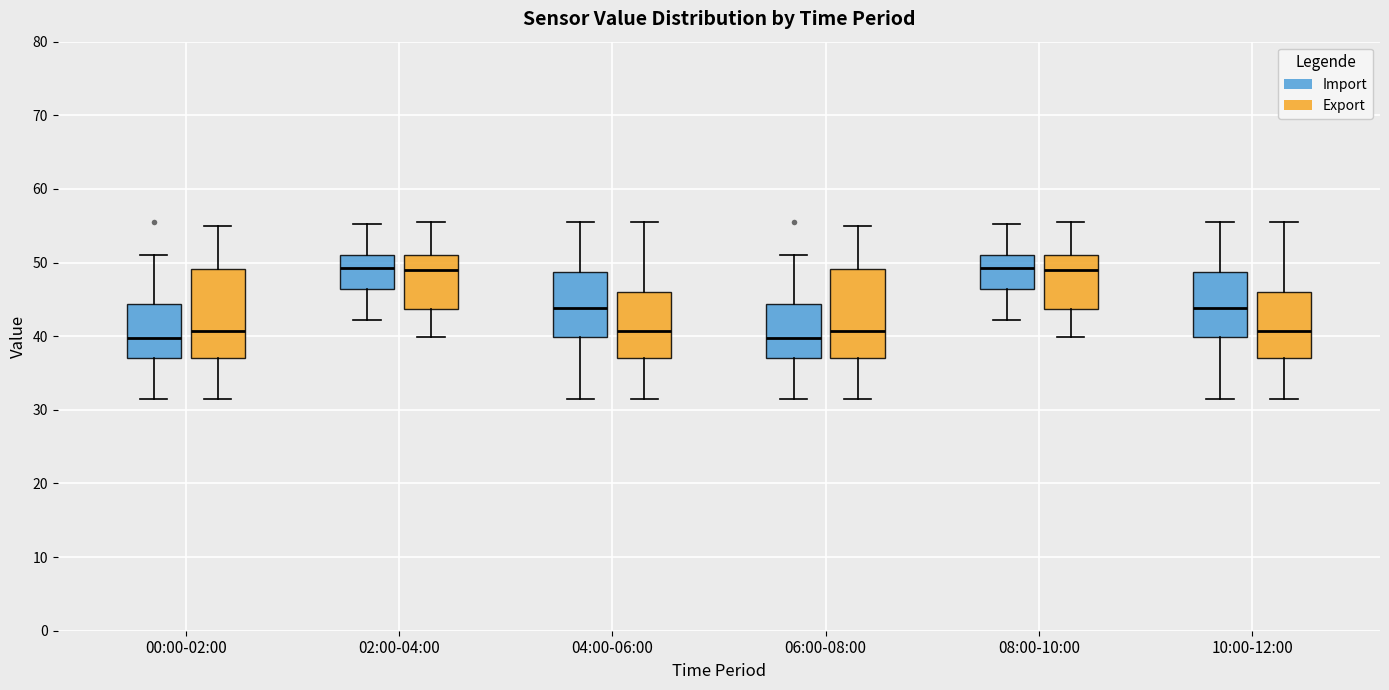

Where is the lower edge of the box for 10:00-12:00 (Import) on the y-axis? The values are not printed on the chart, so give them approximately, as read against the axis.

40